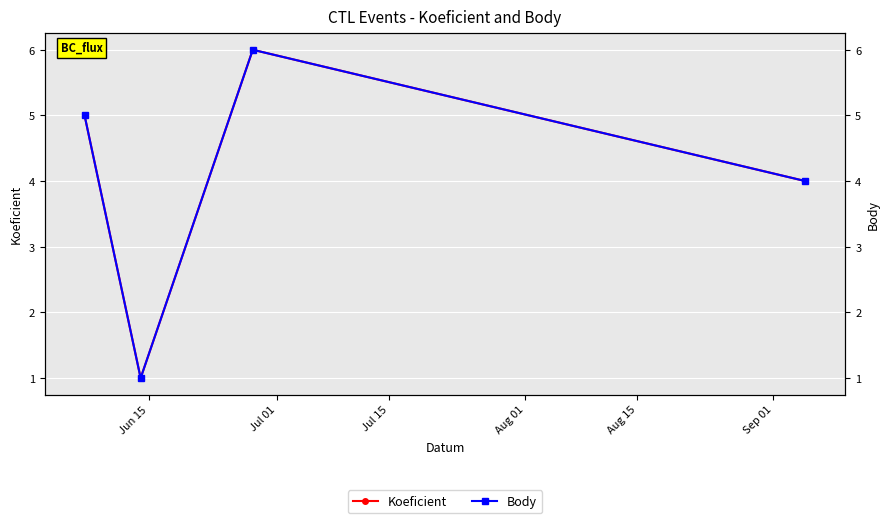

Reading left to right, transcribe all the data shown in this chart.

Koeficient: 5	1	6	4
Body: 5	1	6	4